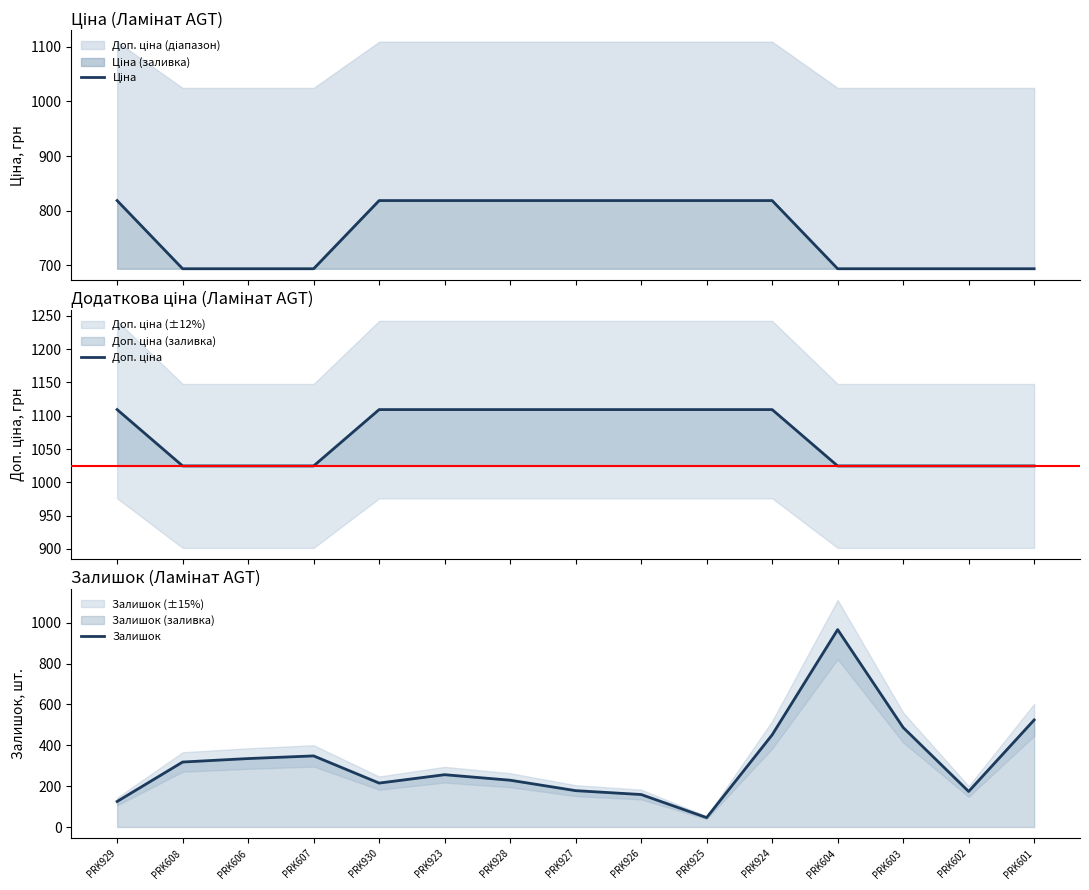

True or false: Доп. ціна has more than 1 interior local peaks.

False